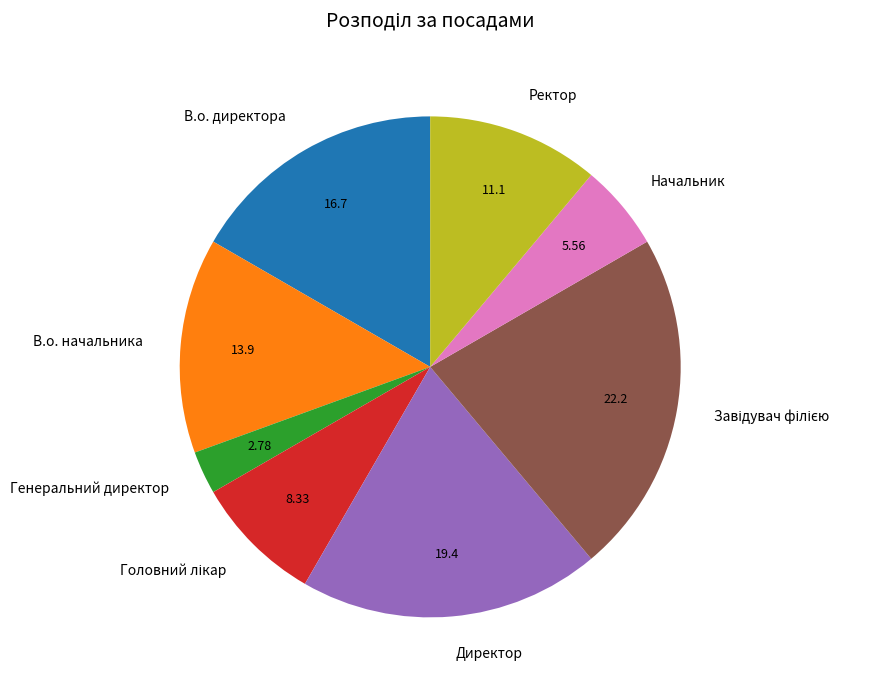

Is there any slice that represents more than half of the pie?

No